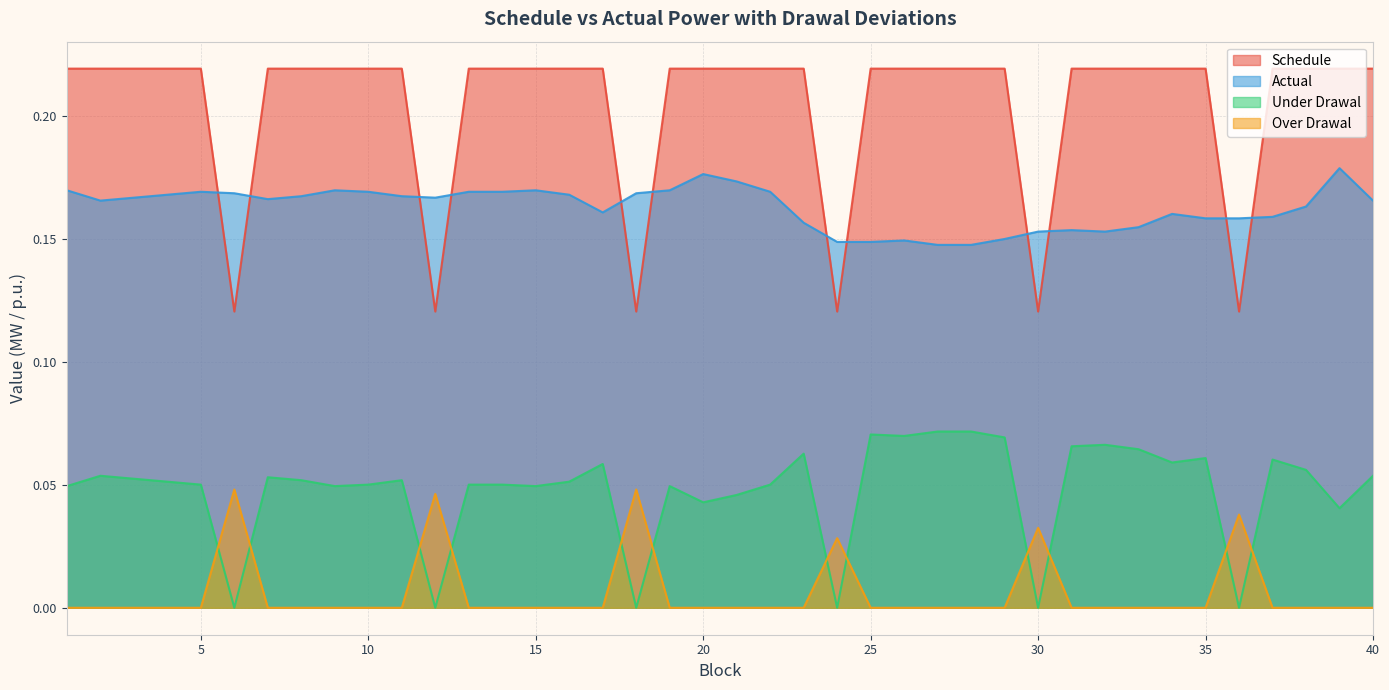

True or false: Under Drawal has a value of 0.1 at 33.

False